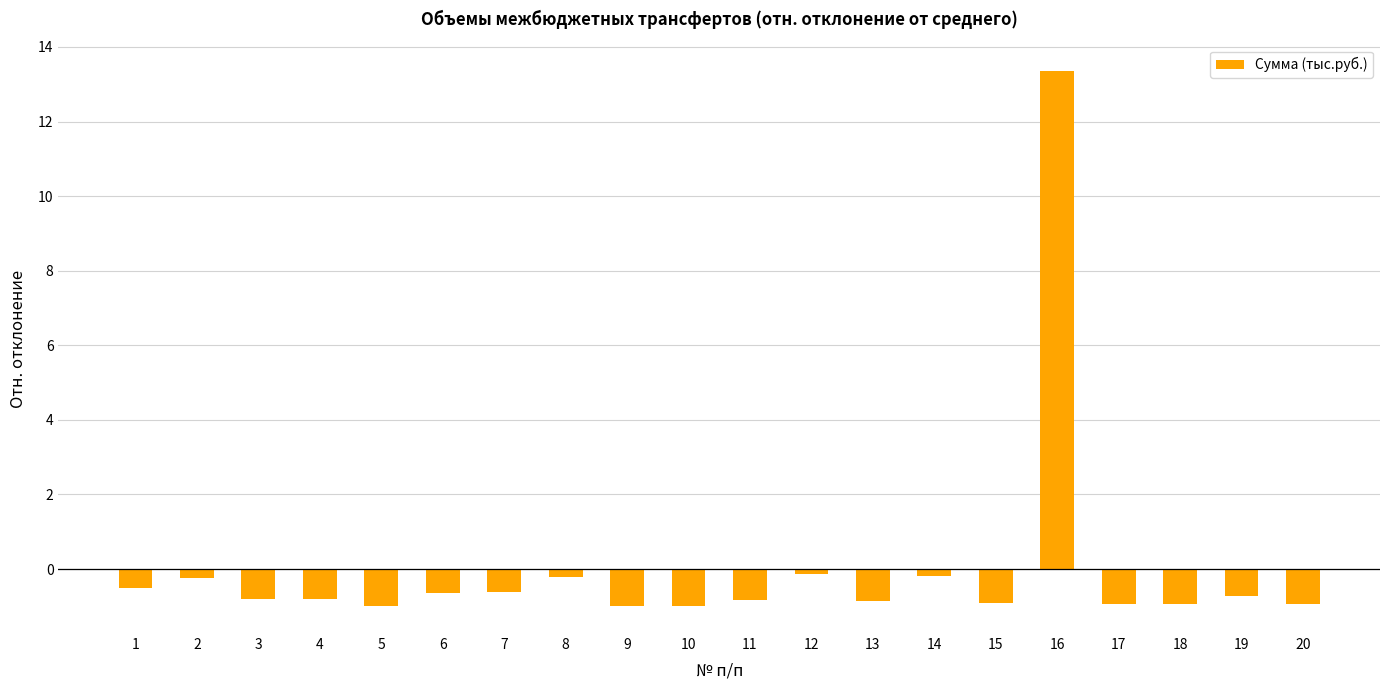

Count the number of categories in the chart.

20